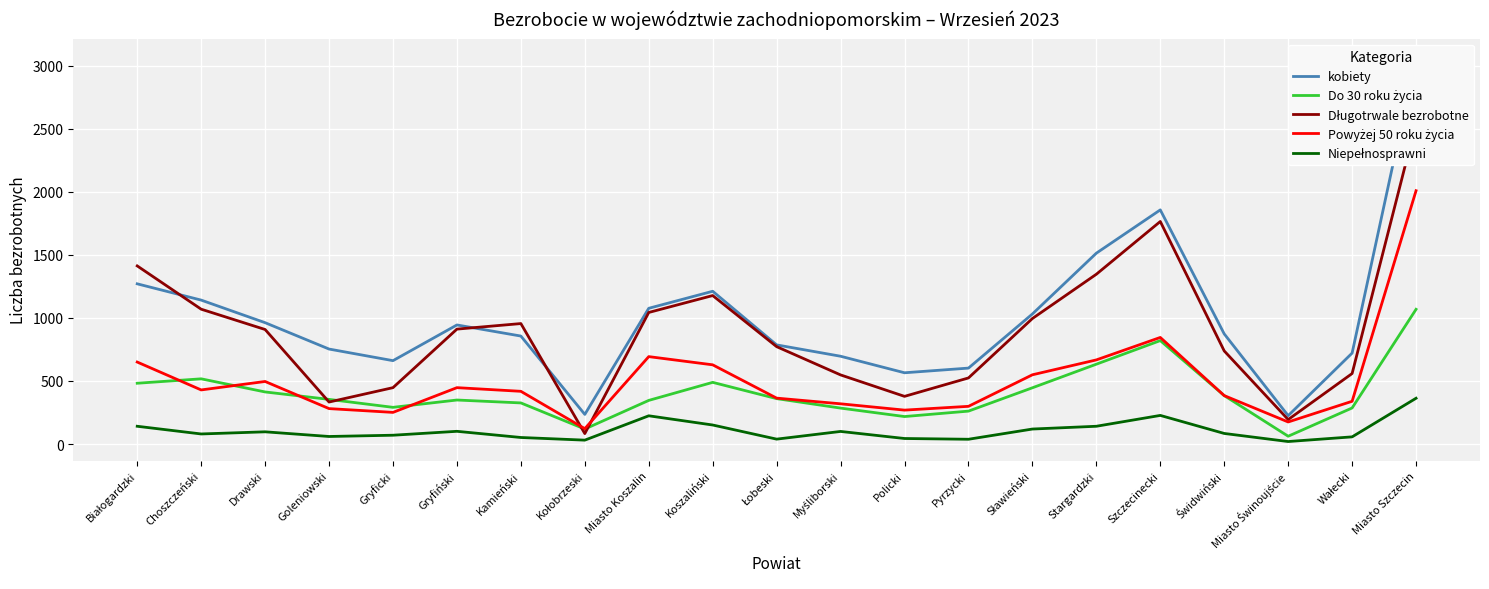

True or false: Powyżej 50 roku życia has more than 1 interior local peaks.

True